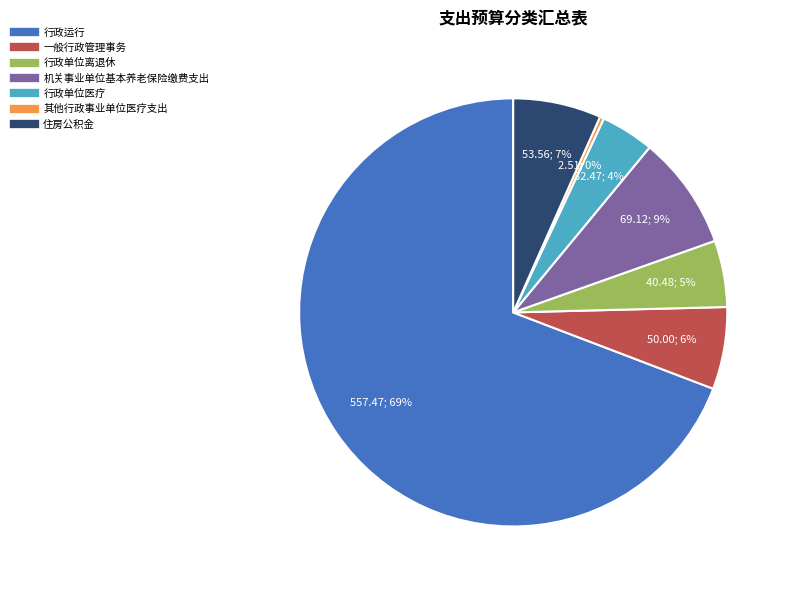

To the nearest percent, what is the difference between the largest and smallest slice percentages?

69%